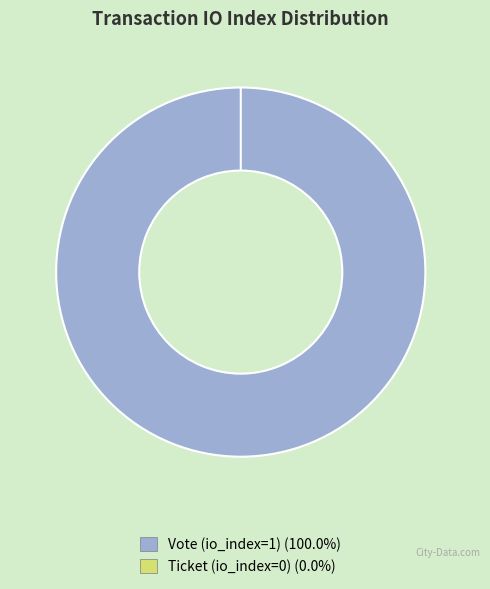

Between Vote (io_index=1) and Ticket (io_index=0), which is larger?

Vote (io_index=1)